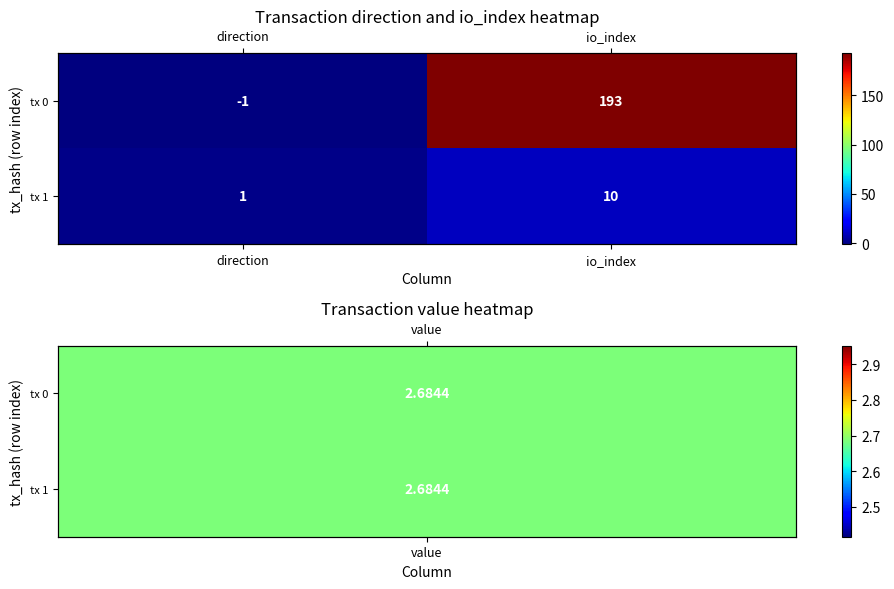

Which series changed the most between direction and io_index?

tx 0